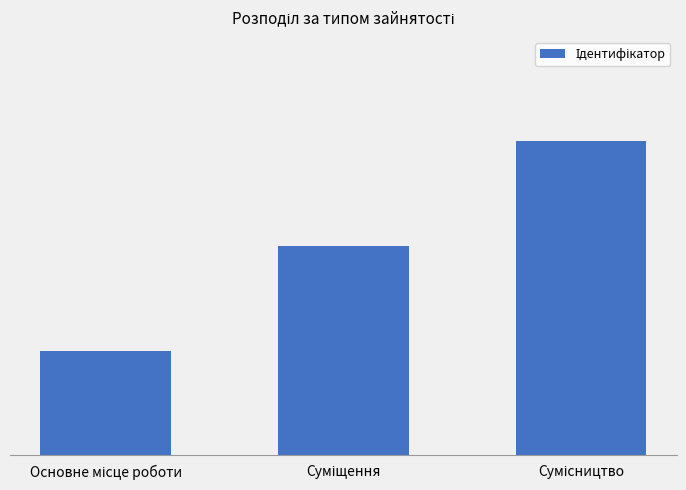

What is the average value?

2